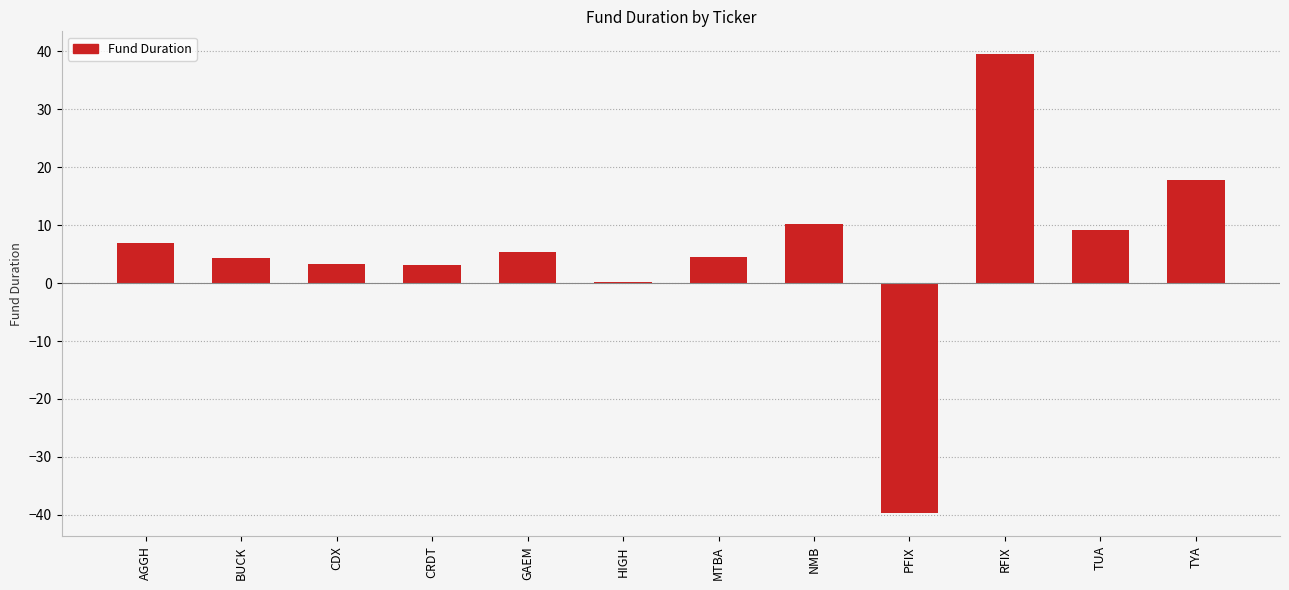

At which label does the data first exceed 5?

AGGH